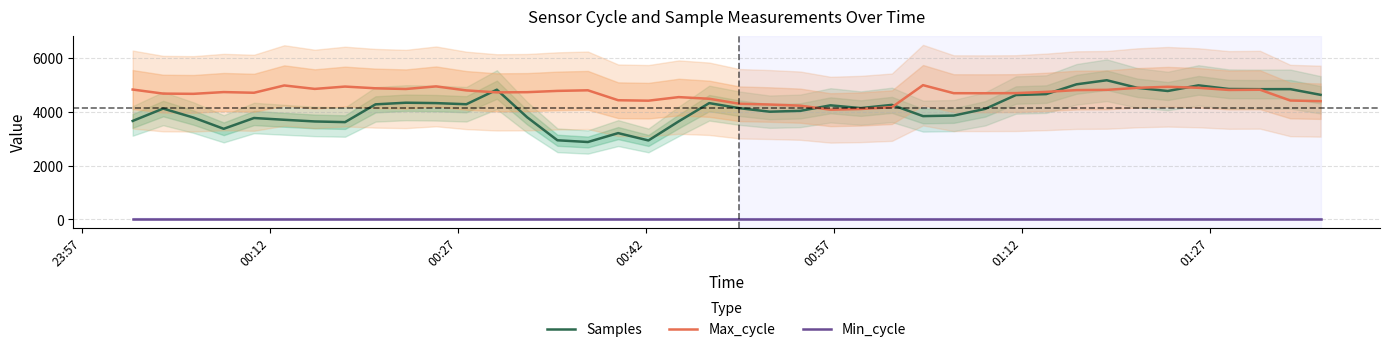

True or false: Samples and Min_cycle cross at least once.

False